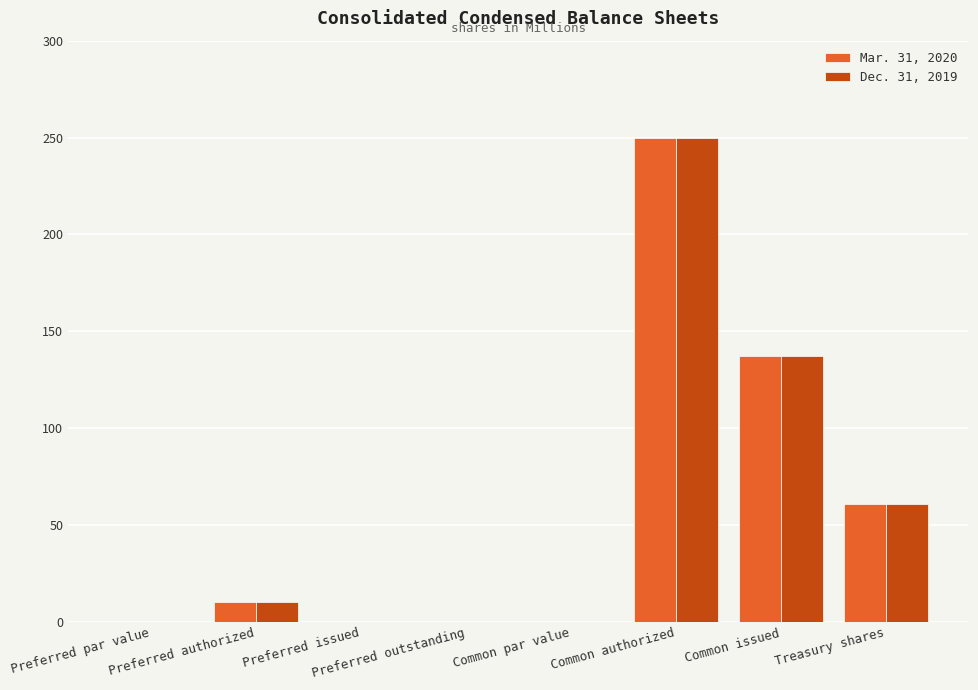

The value of Mar. 31, 2020 at Common par value is 0.0. True or false?

True